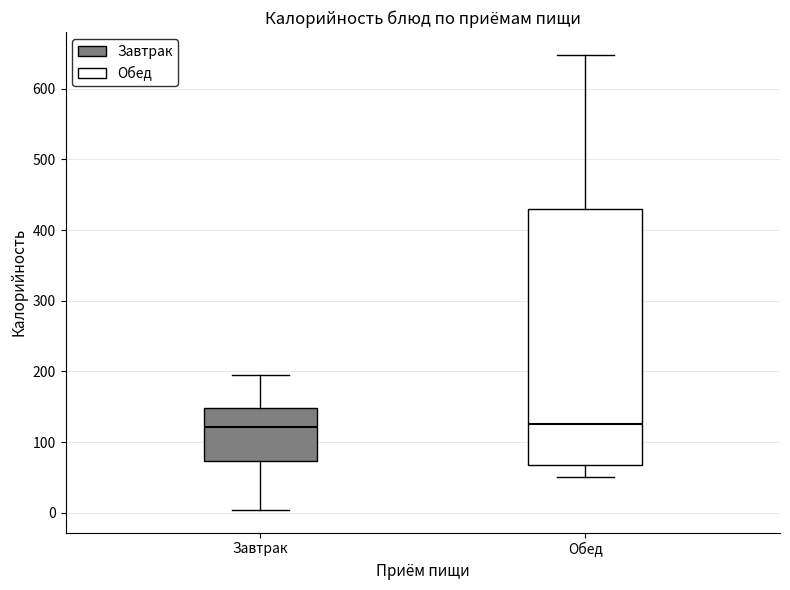

Reading left to right, transcribe this box plot: for each box, give where its median line is, the range the box spans, and where its two whiskers end, as read against the y-axis. The values are not printed on the chart, so give them approximately, as read against the axis.

Завтрак: median 120, box 70 to 150, whiskers 0 to 200
Обед: median 130, box 70 to 430, whiskers 50 to 650